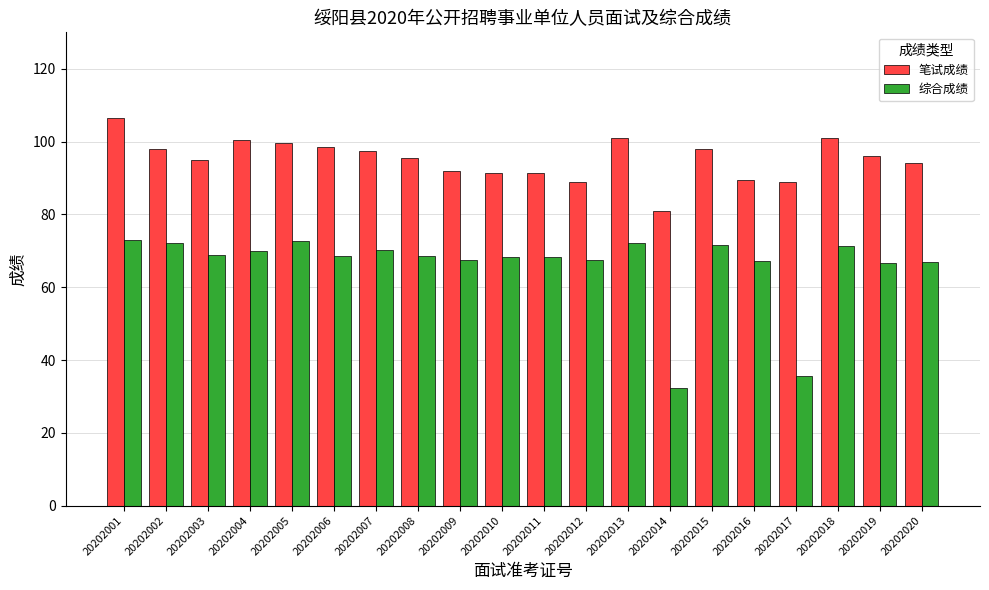

What is the average value of the 综合成绩 series?

66.0